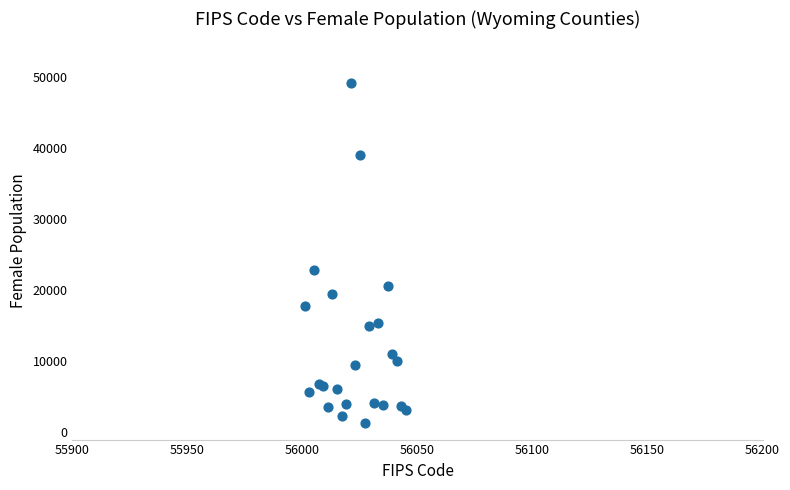

What Y value in the scatter plot is closest to 25251?

22883